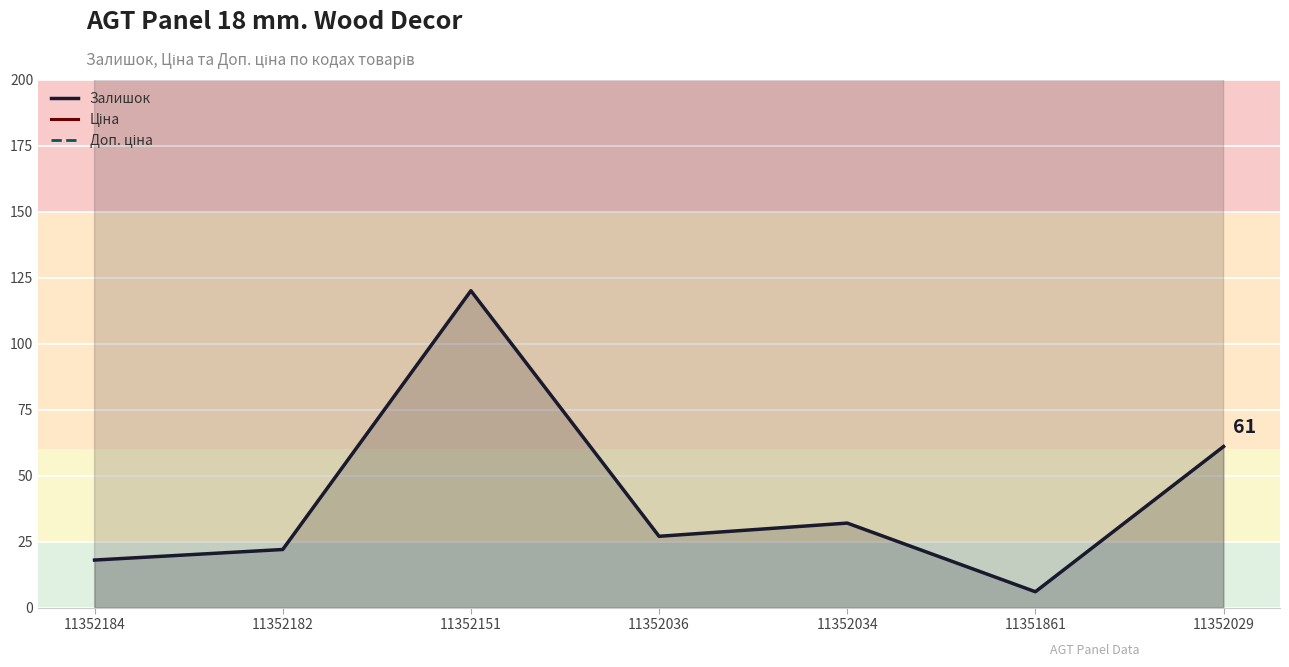

The Ціна series shows 3512.3 at 11352182. True or false?

False